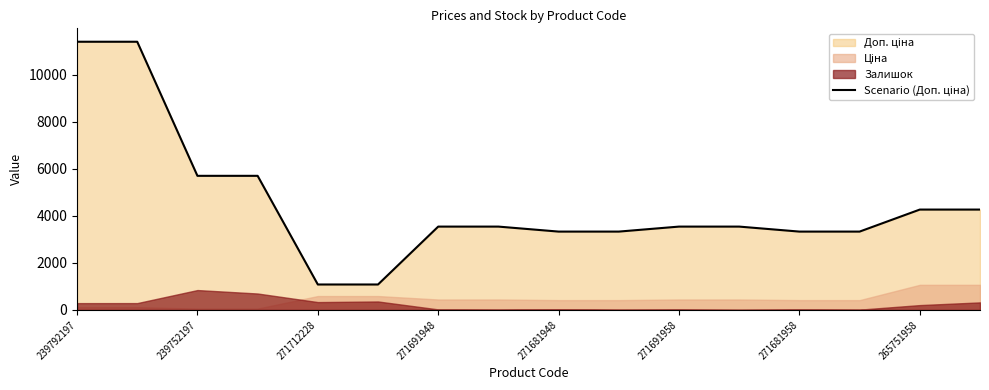

True or false: there are more than 2 points higher than both neighbors.

False